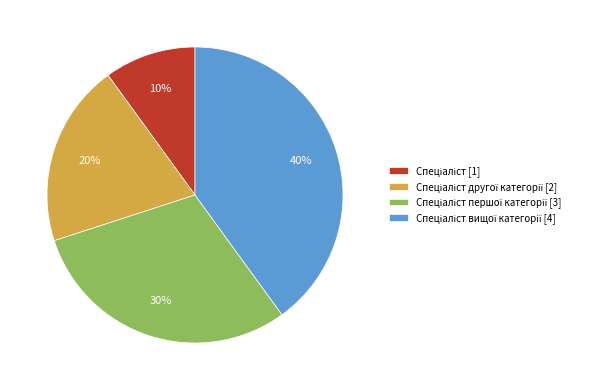

Is there a majority slice in this chart?

No